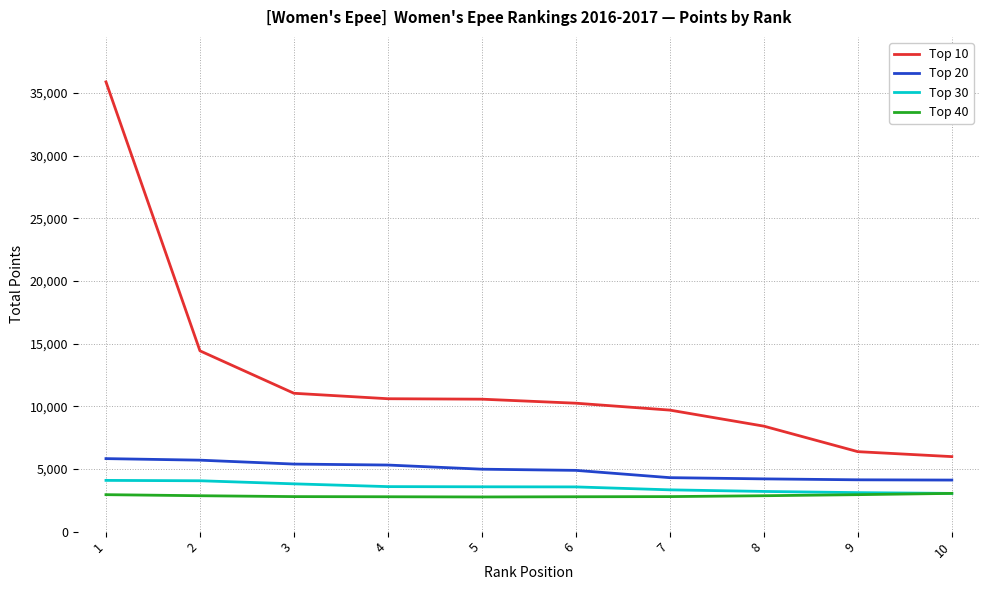

True or false: Top 40 and Top 10 intersect in this chart.

False